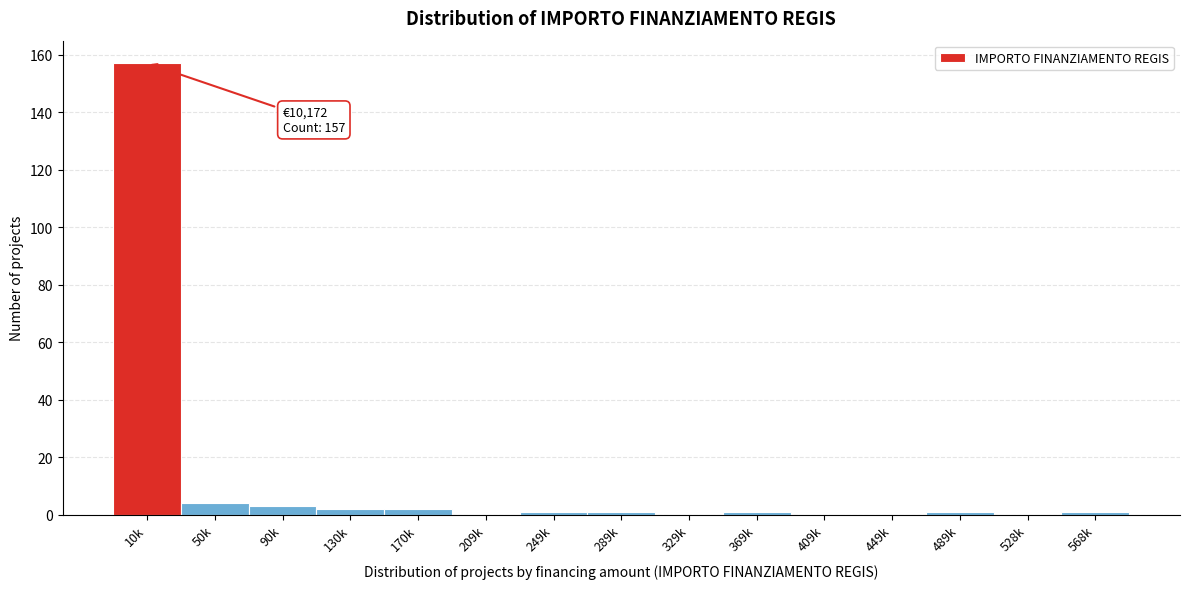

Reading right to left, list all the values displayed in this chart.

568k=1	528k=0	489k=1	449k=0	409k=0	369k=1	329k=0	289k=1	249k=1	209k=0	170k=2	130k=2	90k=3	50k=4	10k=157